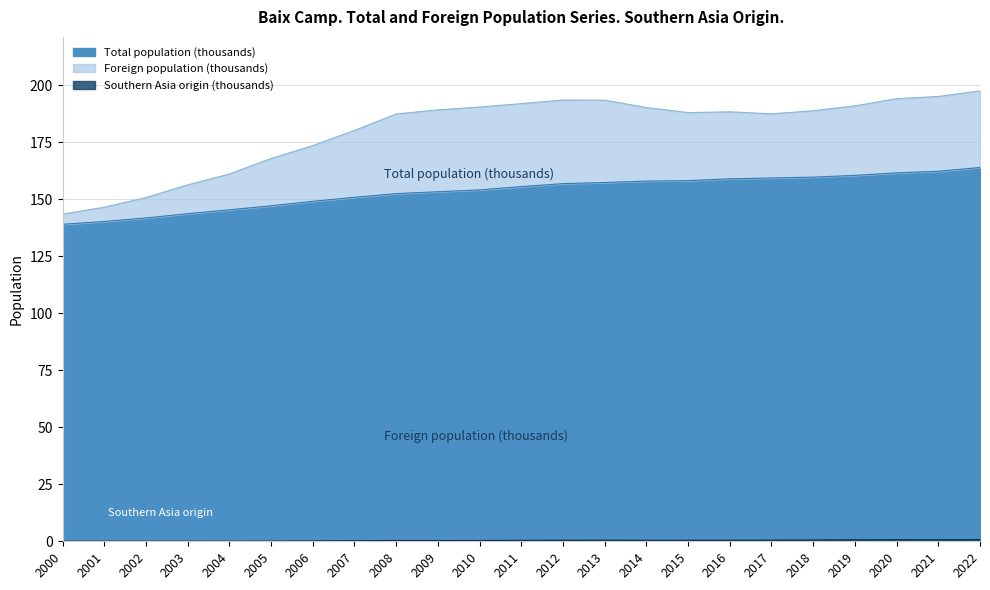

Between 2018 and 2020, which series saw the biggest shift?

Total population